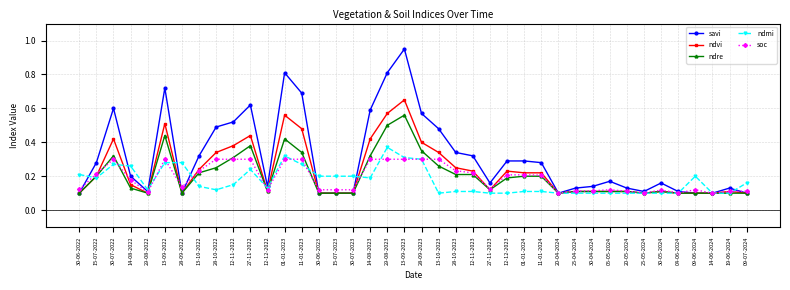

Rank the series by their maximum value, from lowest to highest.

soc, ndmi, ndre, ndvi, savi